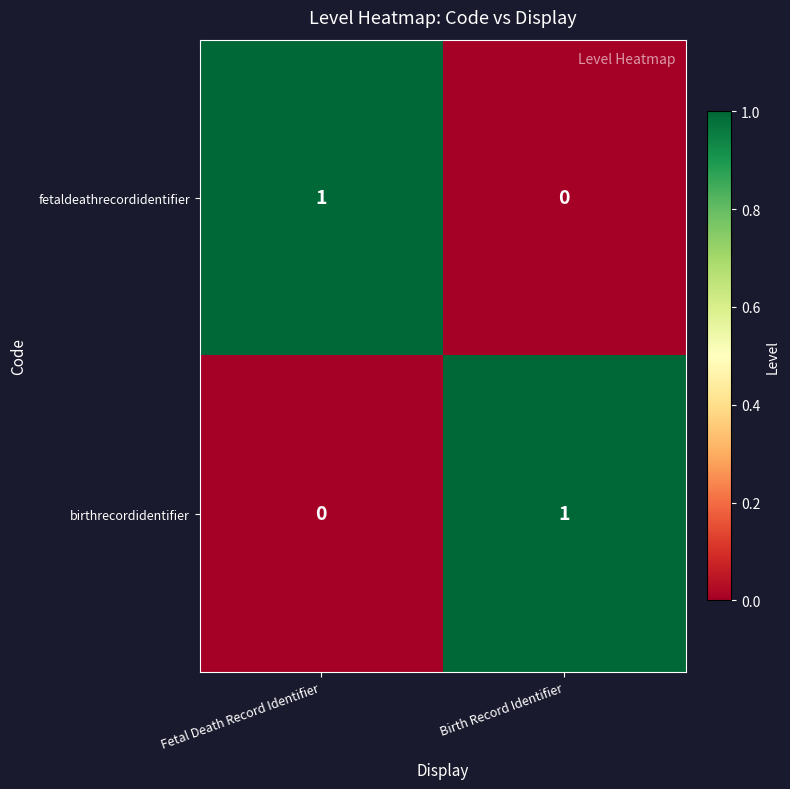

True or false: birthrecordidentifier has a value of 0 at Fetal Death Record Identifier.

True